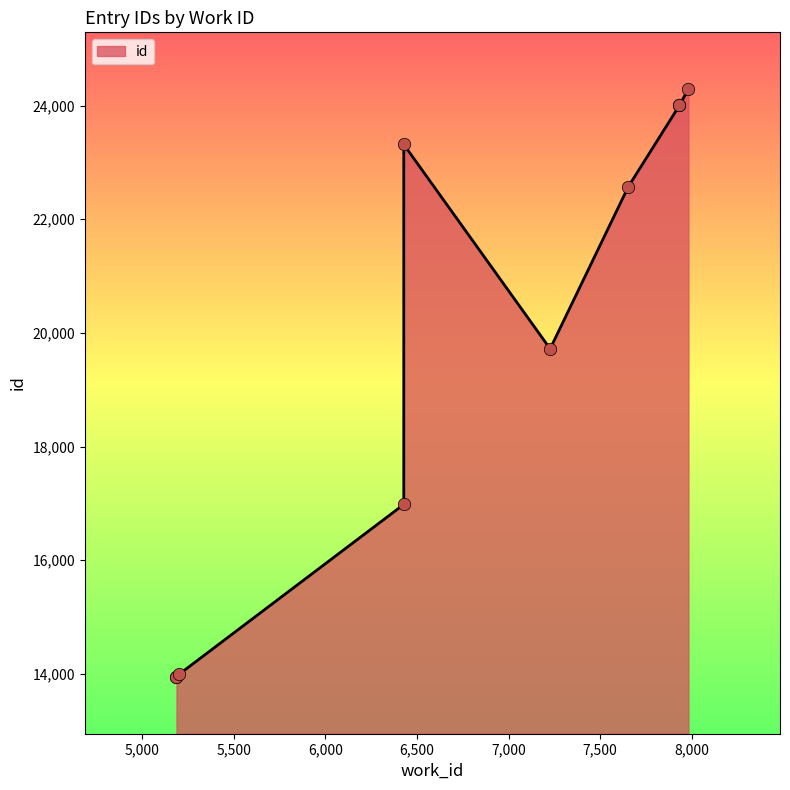

Between 5187 and 7933, which is larger?

7933